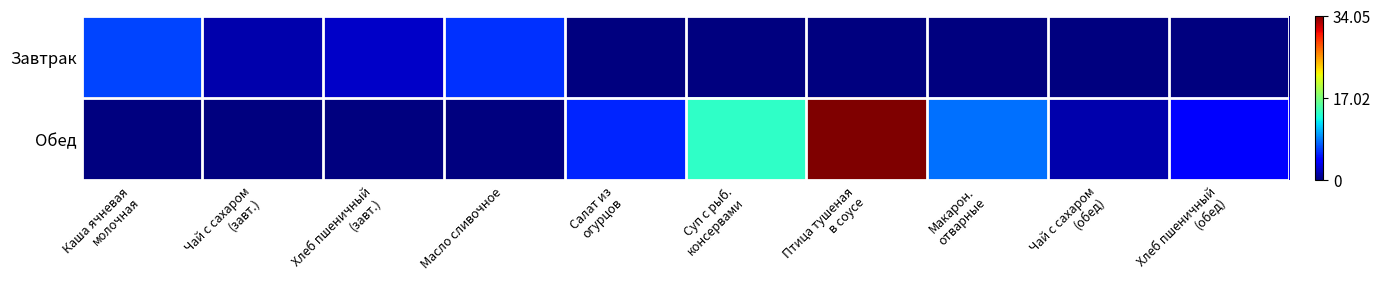

List the series in order of their overall mean, lowest first.

Завтрак, Обед